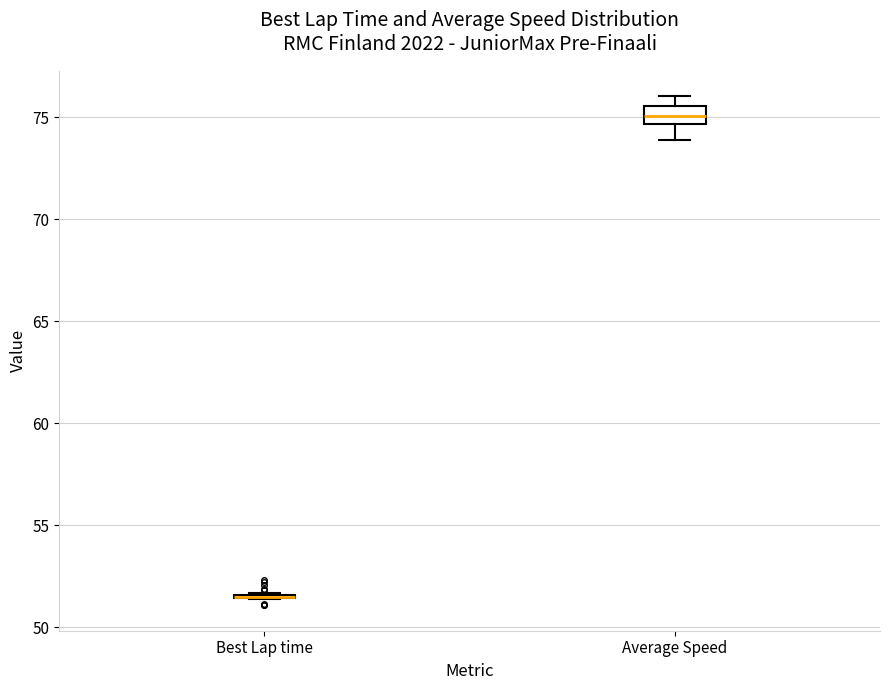

Reading left to right, read every box against the y-axis: the position of its median line, the range the box covers, and the ends of its whiskers. The values are not printed on the chart, so give them approximately, as read against the axis.

Best Lap time: box collapsed to a line at 51.5, whiskers 51.5 to 51.5
Average Speed: median 75.0, box 74.5 to 75.5, whiskers 74.0 to 76.0